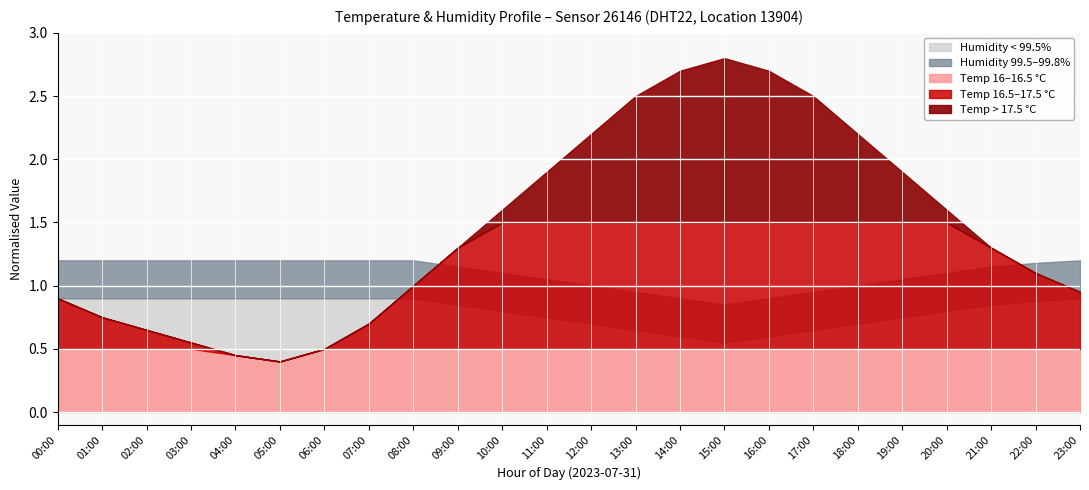

What is the lowest value of the temperature series?

16.4